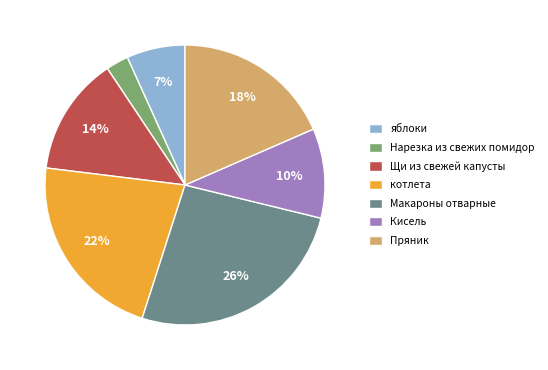

To the nearest percent, what is the average slice percentage?

14%